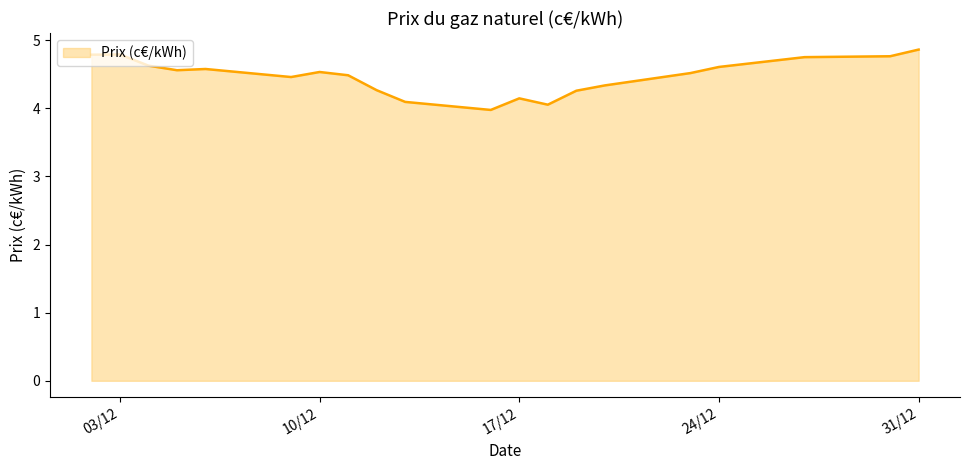

What is the maximum value shown in the chart?

4.9